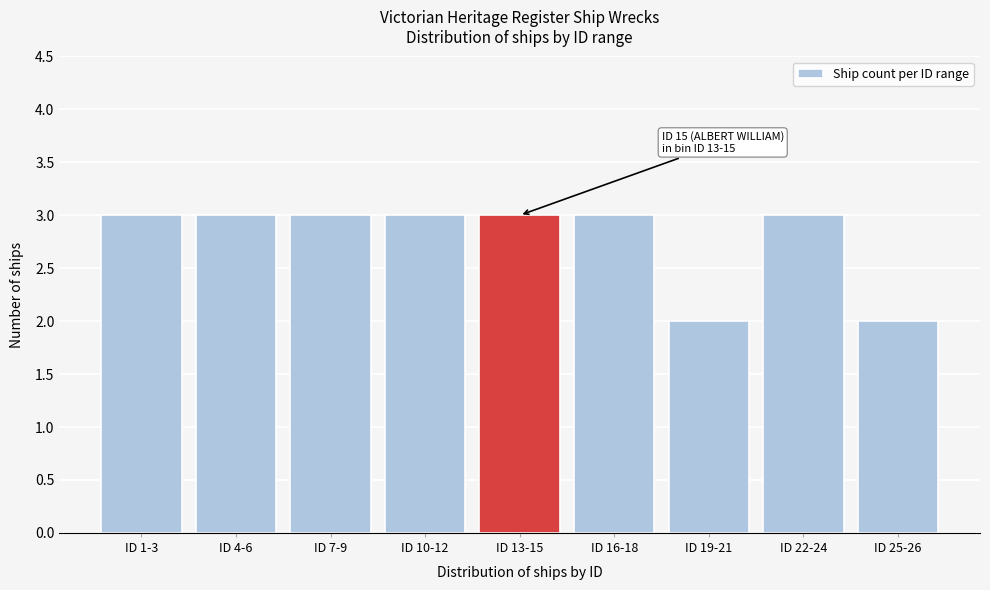

Reading left to right, transcribe all the data shown in this chart.

3	3	3	3	3	3	2	3	2